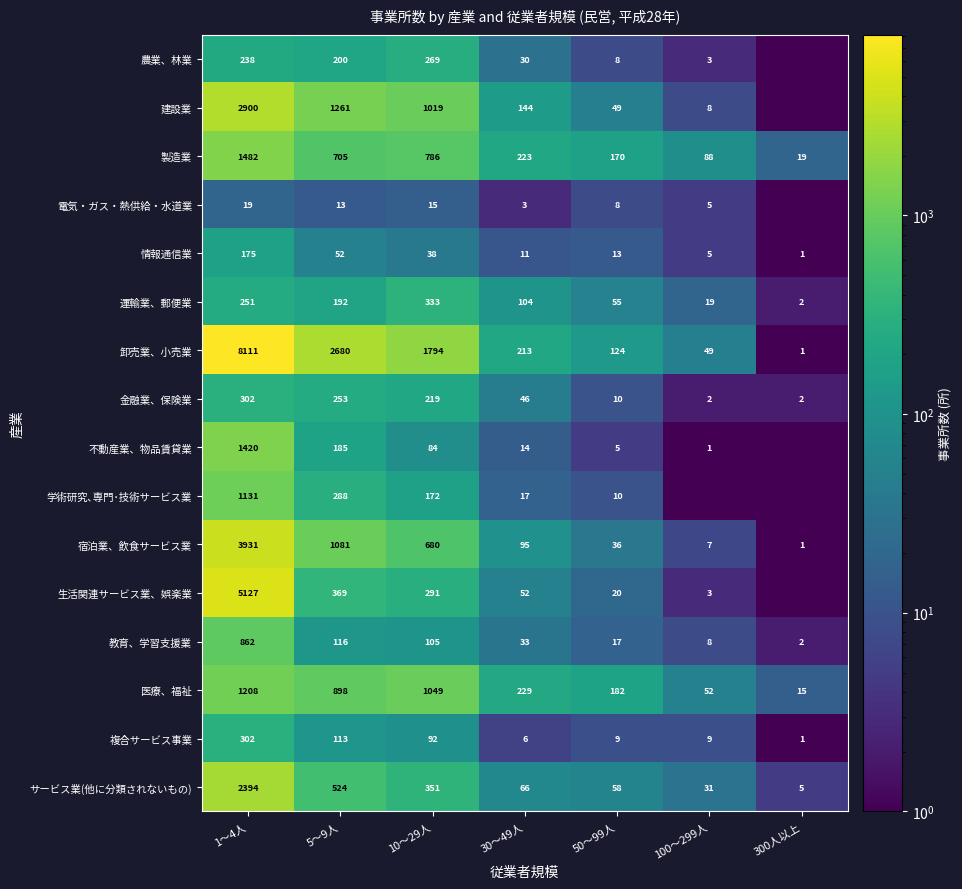

Between 300人以上 and 30～49人, which is larger?

30～49人